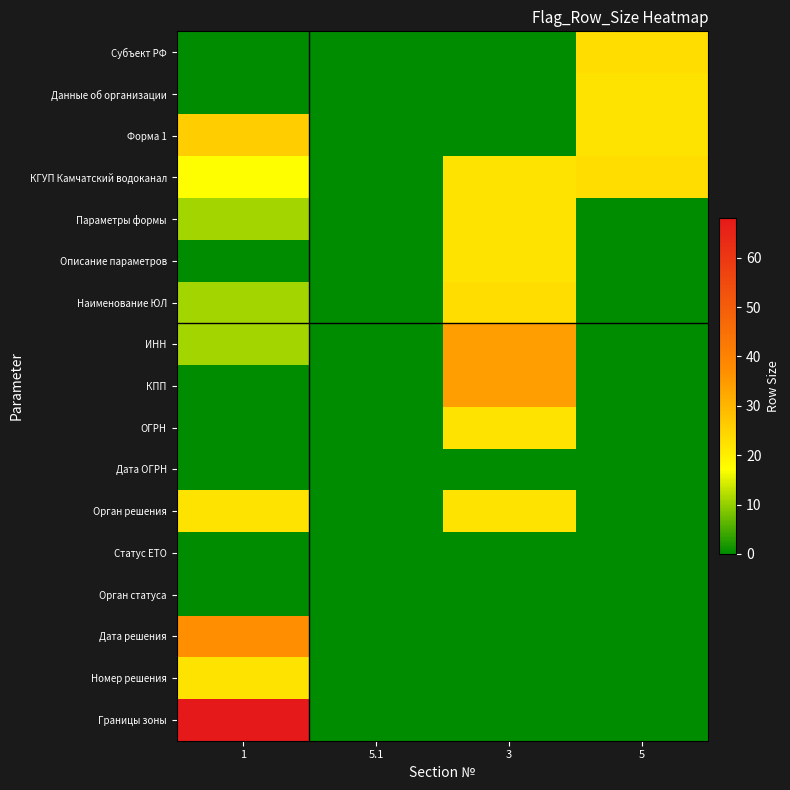

Reading right to left, list all the values displayed in this chart.

Субъект РФ: 5=23	3=0	5.1=0	1=0
Данные об организации: 5=22	3=0	5.1=0	1=0
Форма 1: 5=22	3=0	5.1=0	1=26
КГУП Камчатский водоканал: 5=23	3=22	5.1=0	1=17
Параметры формы: 5=0	3=22	5.1=0	1=11
Описание параметров: 5=0	3=22	5.1=0	1=0
Наименование ЮЛ: 5=0	3=23	5.1=0	1=11
ИНН: 5=0	3=34	5.1=0	1=11
КПП: 5=0	3=34	5.1=0	1=0
ОГРН: 5=0	3=22	5.1=0	1=0
Дата ОГРН: 5=0	3=0	5.1=0	1=0
Орган решения: 5=0	3=22	5.1=0	1=22
Статус ЕТО: 5=0	3=0	5.1=0	1=0
Орган статуса: 5=0	3=0	5.1=0	1=0
Дата решения: 5=0	3=0	5.1=0	1=37
Номер решения: 5=0	3=0	5.1=0	1=22
Границы зоны: 5=0	3=0	5.1=0	1=68